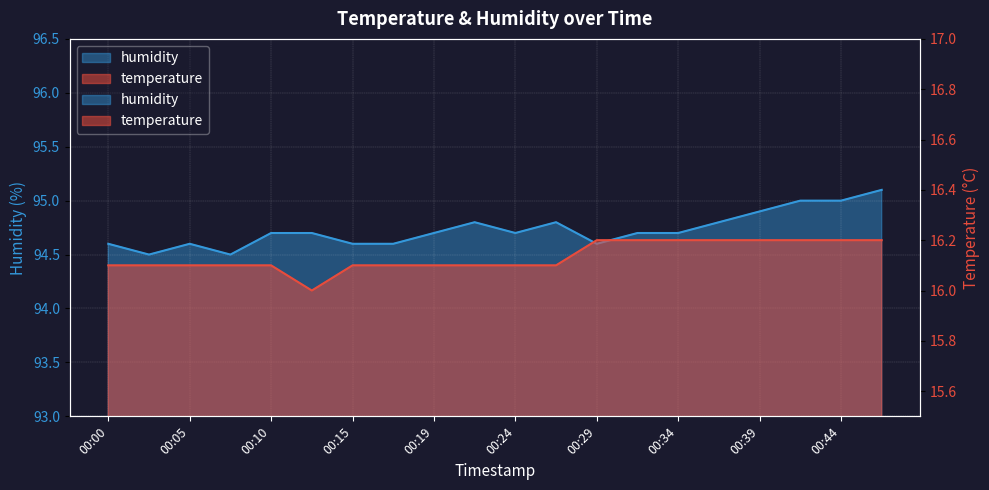

What is the lowest value of the temperature series?

16.0